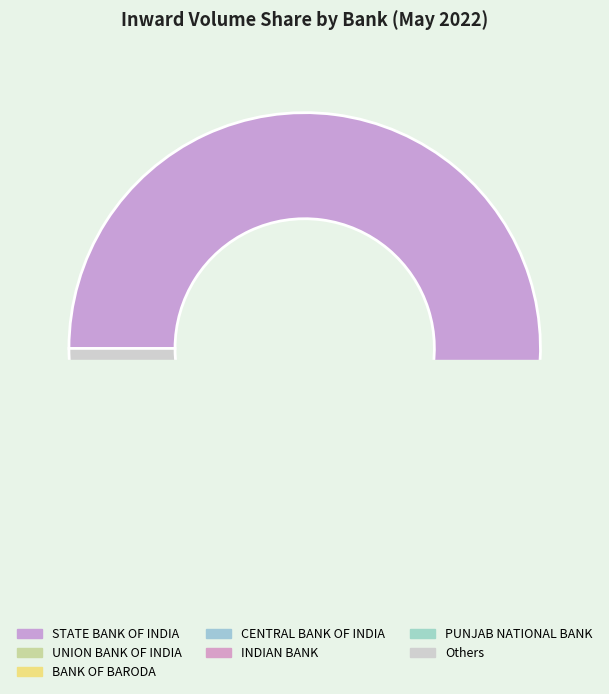

Which slice represents more than half of the pie?

STATE BANK OF INDIA